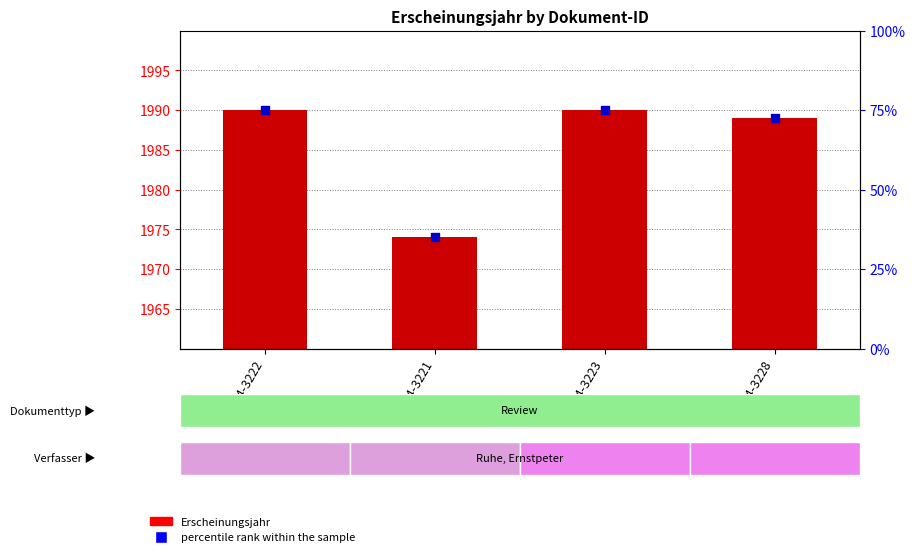

What are all the series names shown in the legend?

Erscheinungsjahr, percentile rank within the sample